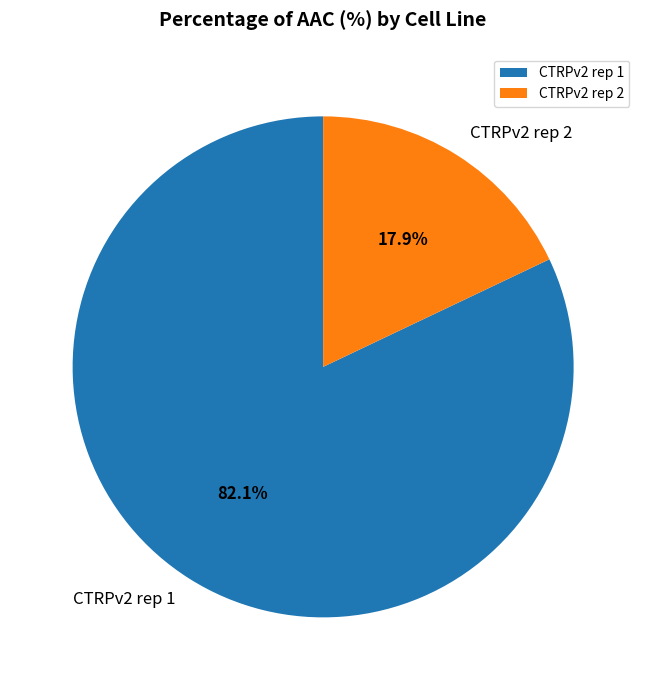

Combined, do CTRPv2 rep 2 and CTRPv2 rep 1 account for over 50%?

Yes